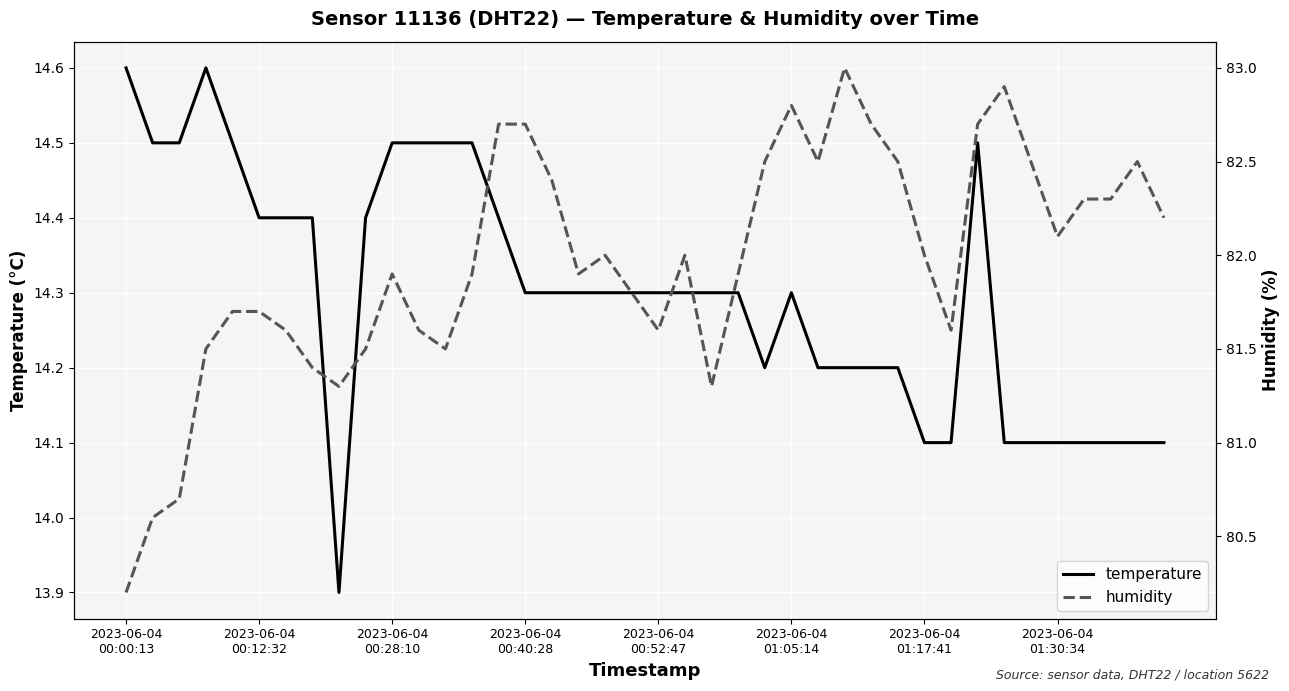

Reading left to right, extract all data points from this chart.

temperature: 14.6	14.5	14.5	14.6	14.5	14.4	14.4	14.4	13.9	14.4	14.5	14.5	14.5	14.5	14.4	14.3	14.3	14.3	14.3	14.3	14.3	14.3	14.3	14.3	14.2	14.3	14.2	14.2	14.2	14.2	14.1	14.1	14.5	14.1	14.1	14.1	14.1	14.1	14.1	14.1
humidity: 80.2	80.6	80.7	81.5	81.7	81.7	81.6	81.4	81.3	81.5	81.9	81.6	81.5	81.9	82.7	82.7	82.4	81.9	82.0	81.8	81.6	82.0	81.3	81.9	82.5	82.8	82.5	83.0	82.7	82.5	82.0	81.6	82.7	82.9	82.5	82.1	82.3	82.3	82.5	82.2